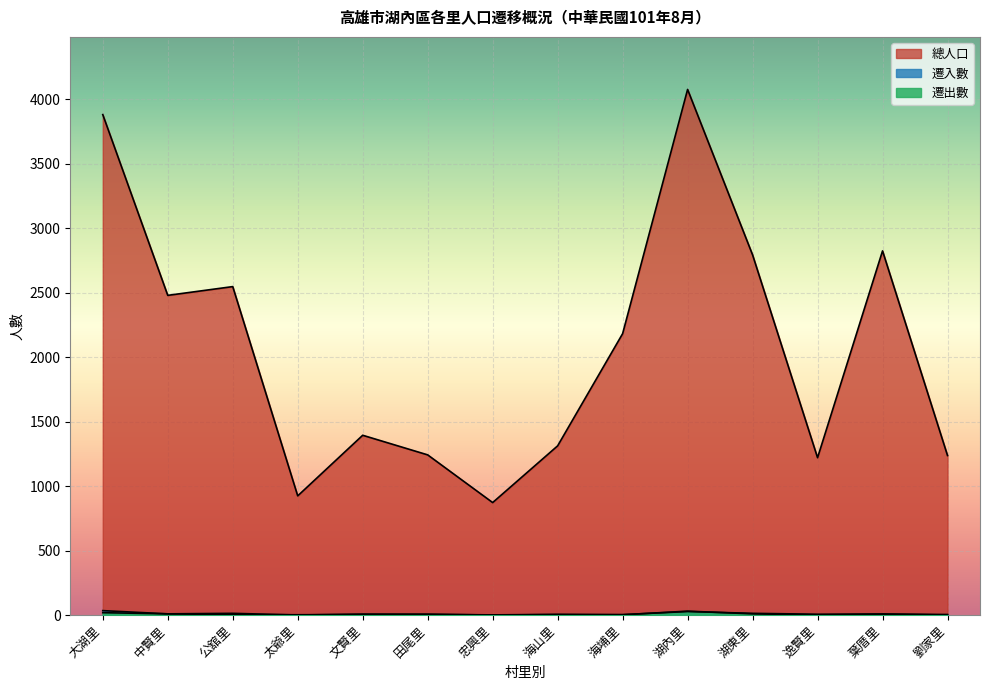

In 遷入數, how many points are higher than both neighbors (excluding endpoints)?

4